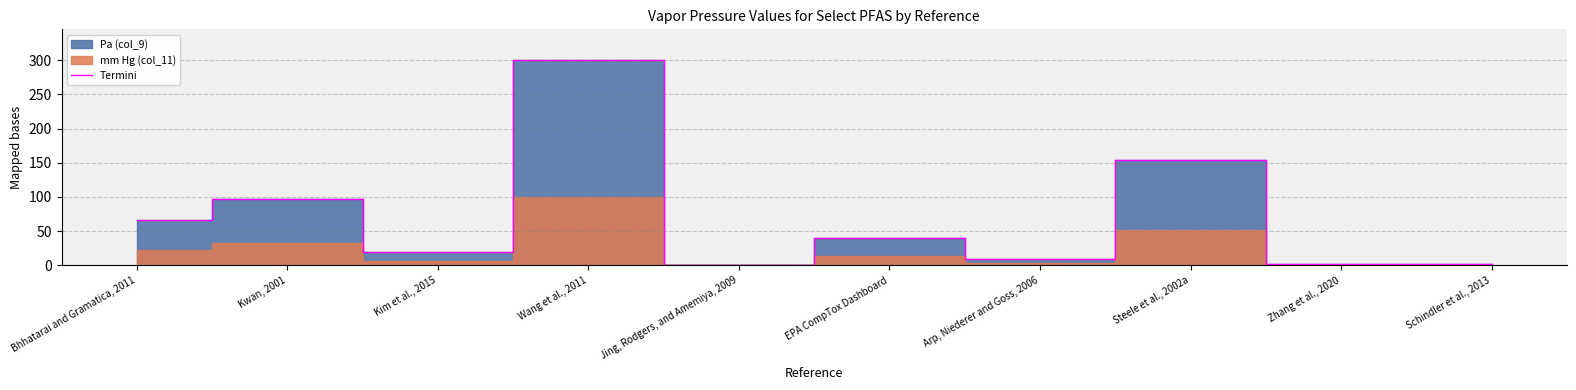

Where does the data first go above 40?

Bhhatarai and Gramatica, 2011